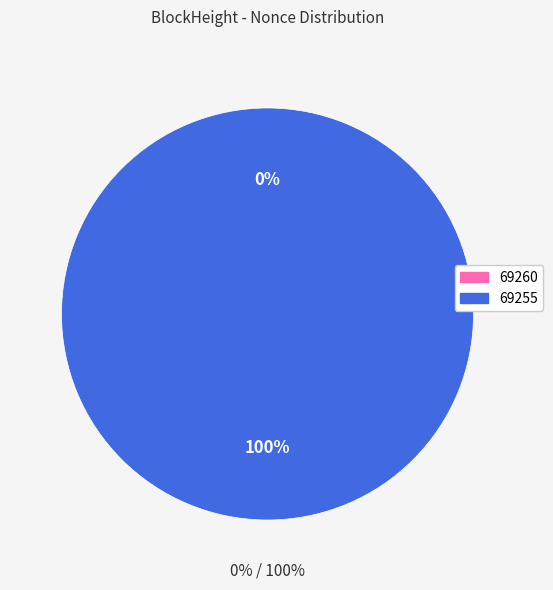

Count the number of slices in the pie.

2